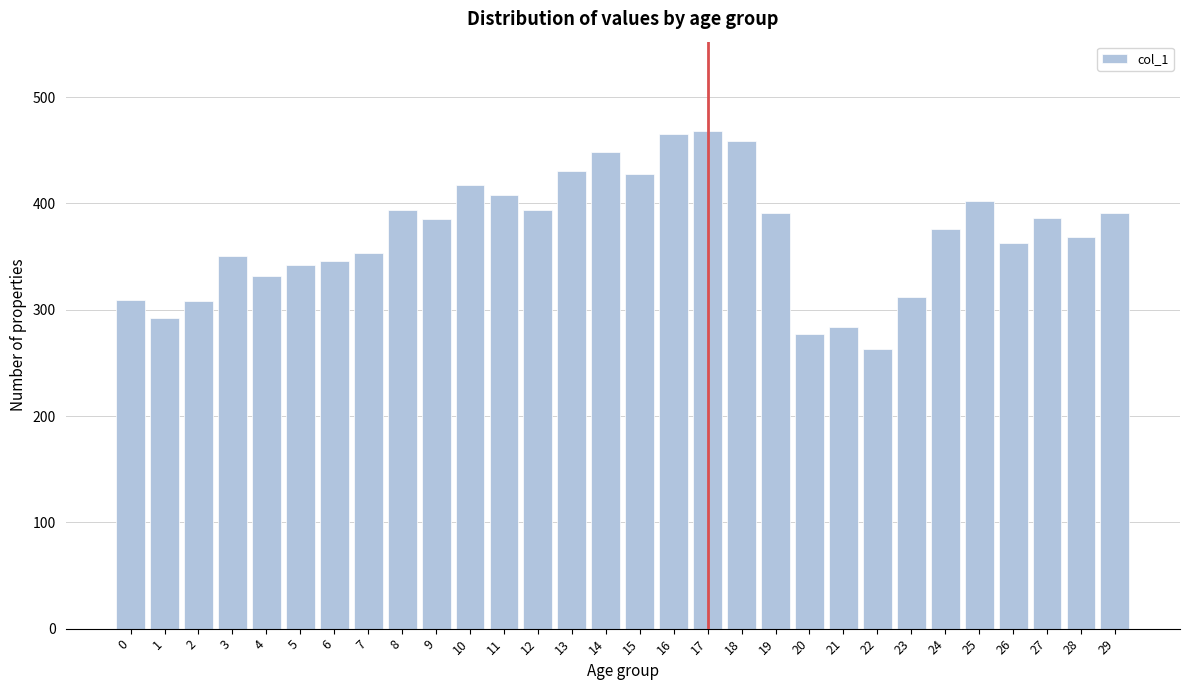

Is it true that the value at 28 is 616?

False